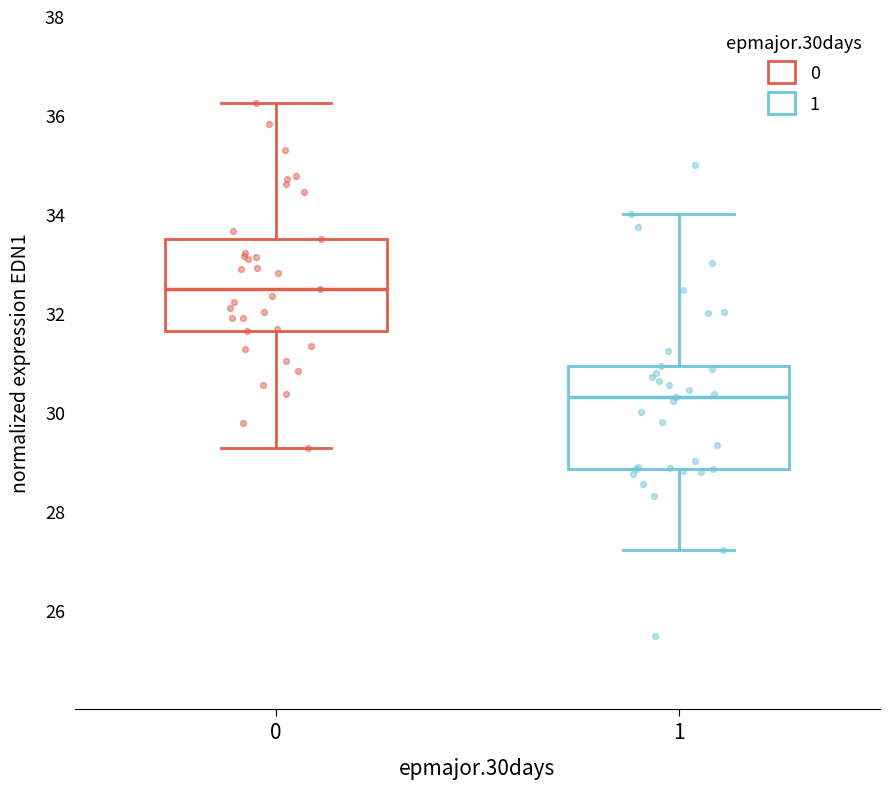

Reading left to right, read every box against the y-axis: the position of its median line, the range the box covers, and the ends of its whiskers. The values are not printed on the chart, so give them approximately, as read against the axis.

0: median 32.4, box 31.6 to 33.4, whiskers 29.2 to 36.2
1: median 30.4, box 28.8 to 31.0, whiskers 27.2 to 34.0